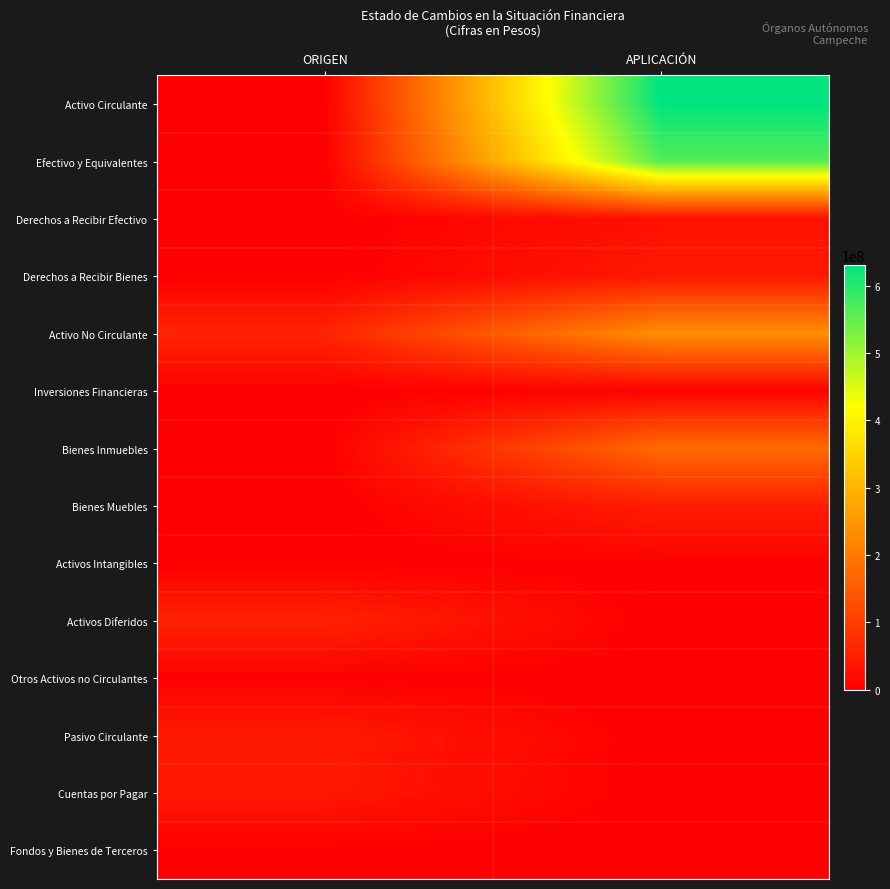

Which has a higher value, ORIGEN or APLICACIÓN?

APLICACIÓN